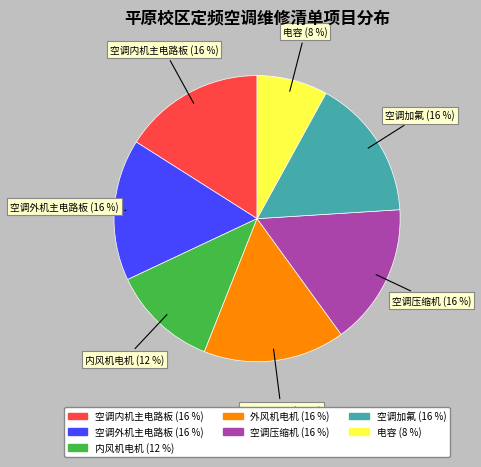

To the nearest percent, what percentage of the pie is 空调内机主电路板?

16%